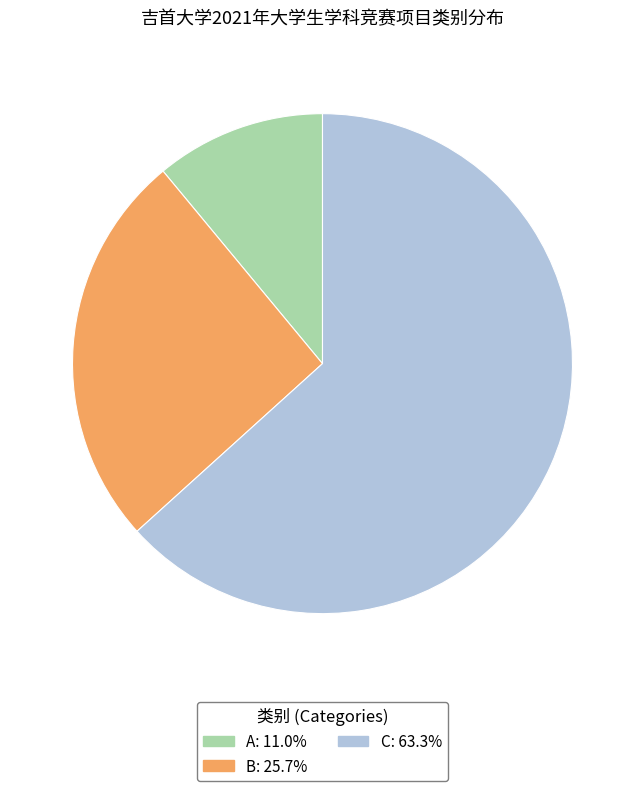

Combined, do A: 11.0% and B: 25.7% account for over 50%?

No